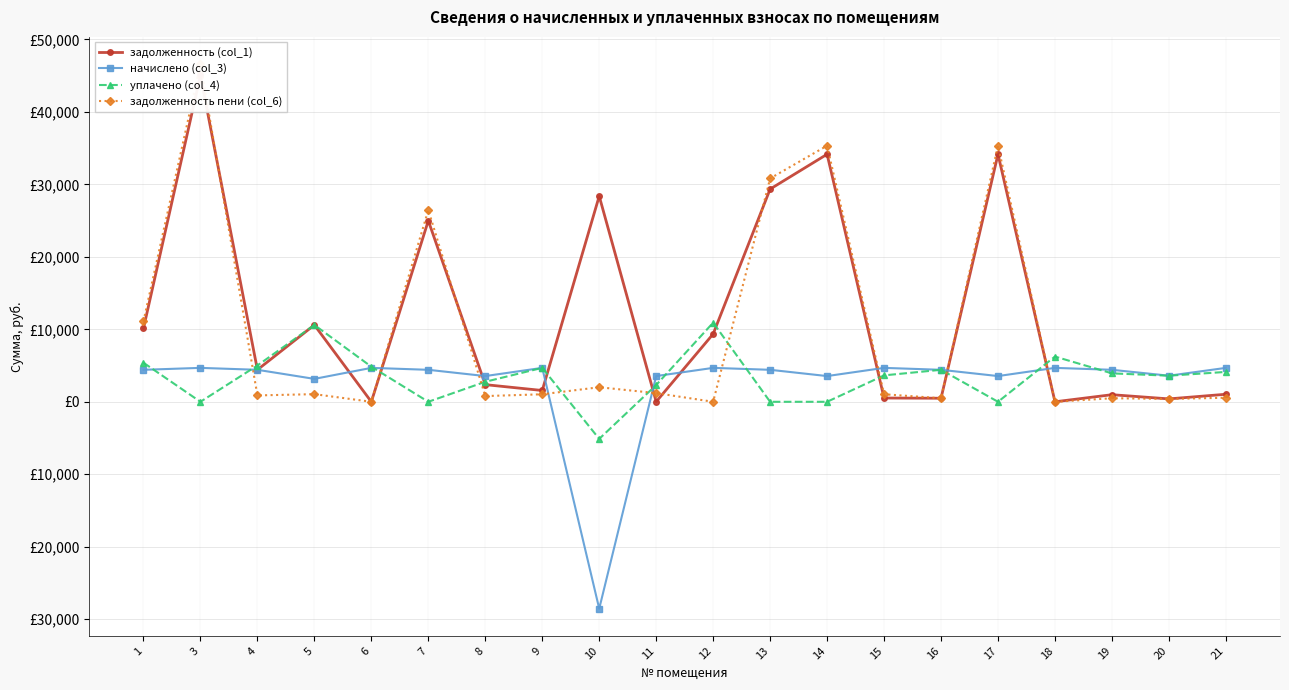

How many intersections are there between задолженность пени (col_6) and уплачено (col_4)?

9